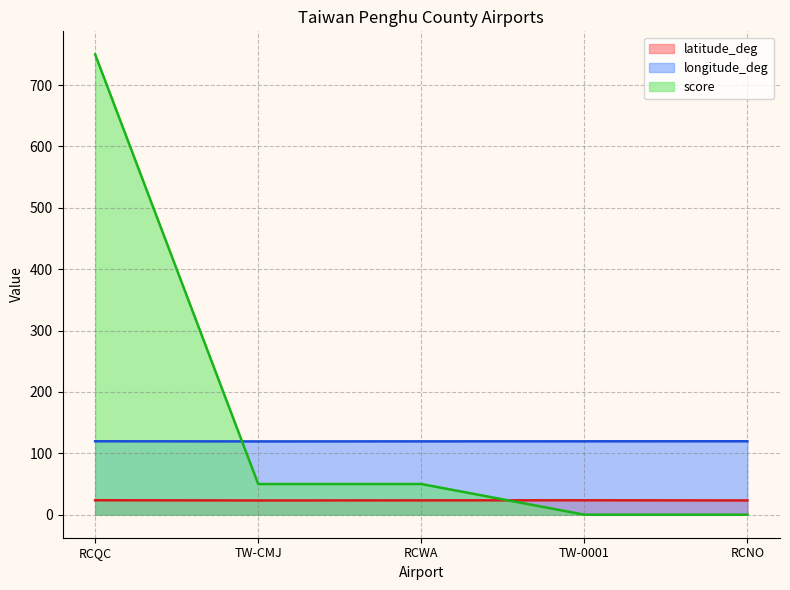

True or false: score has more than 0 points higher than both neighbors.

False